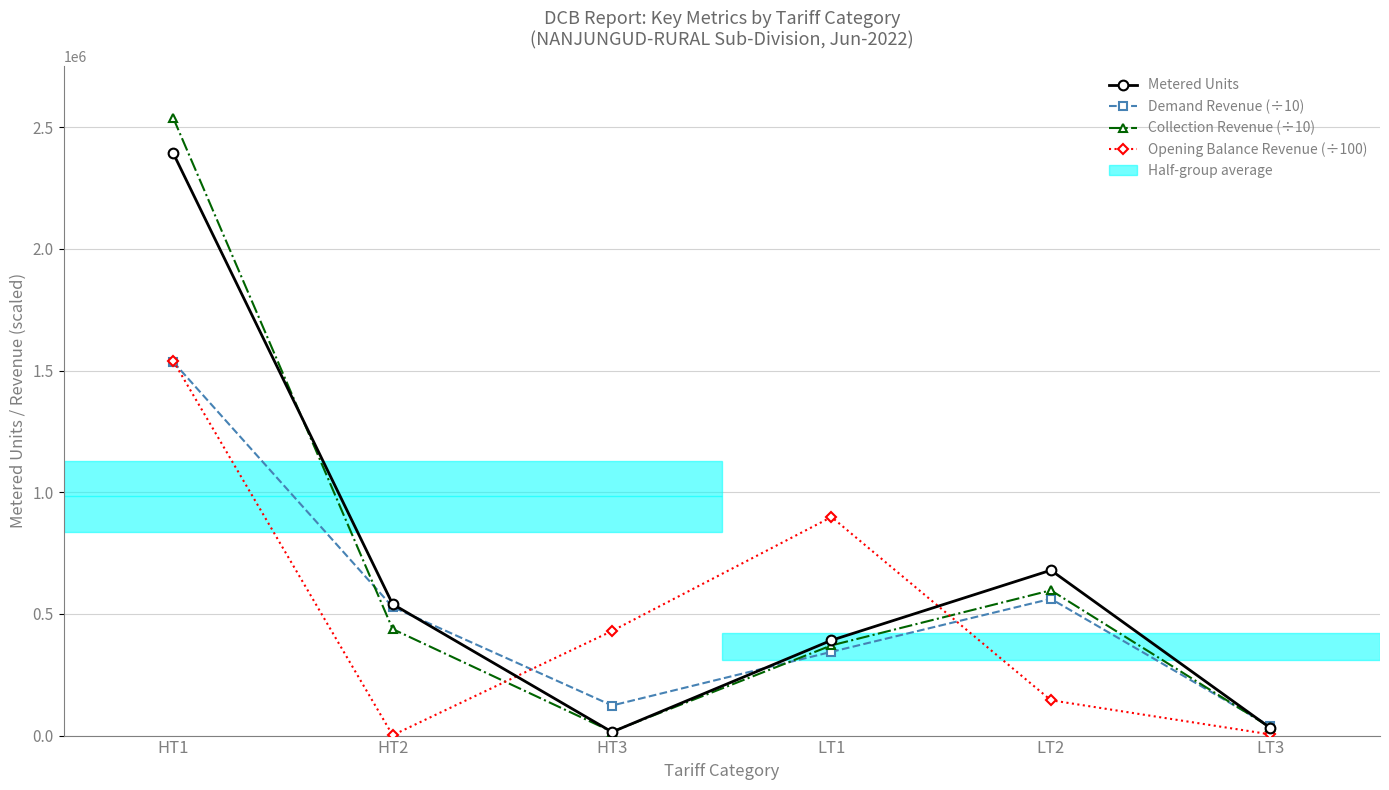

List the labels in order of Demand Revenue (÷10) value, largest first.

HT1, LT2, HT2, LT1, HT3, LT3